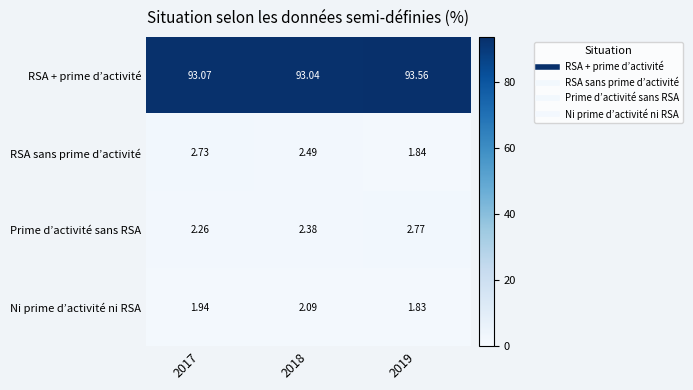

Is the value of RSA sans prime d’activité at 2017 greater than the value of Prime d’activité sans RSA at 2017?

Yes